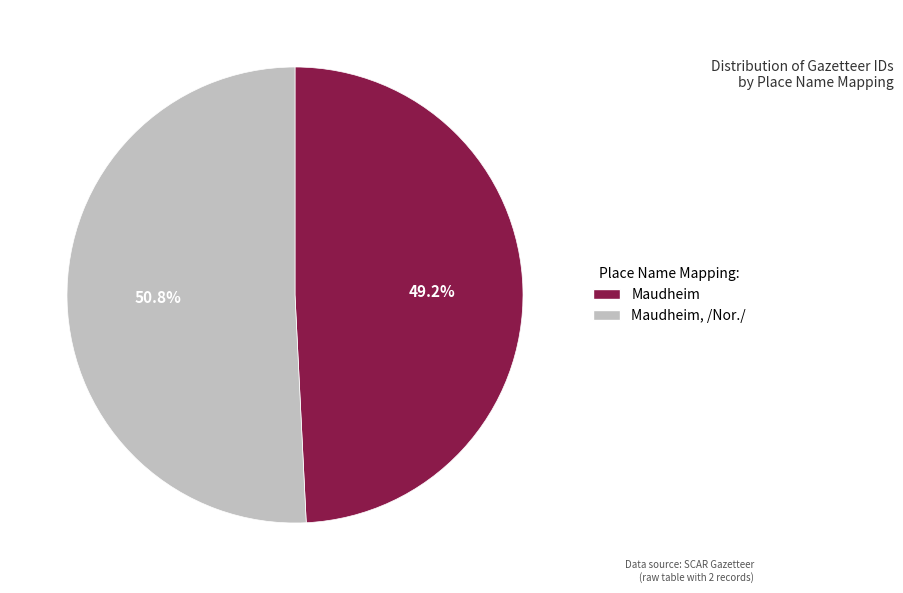

Is there any slice that represents more than half of the pie?

Yes